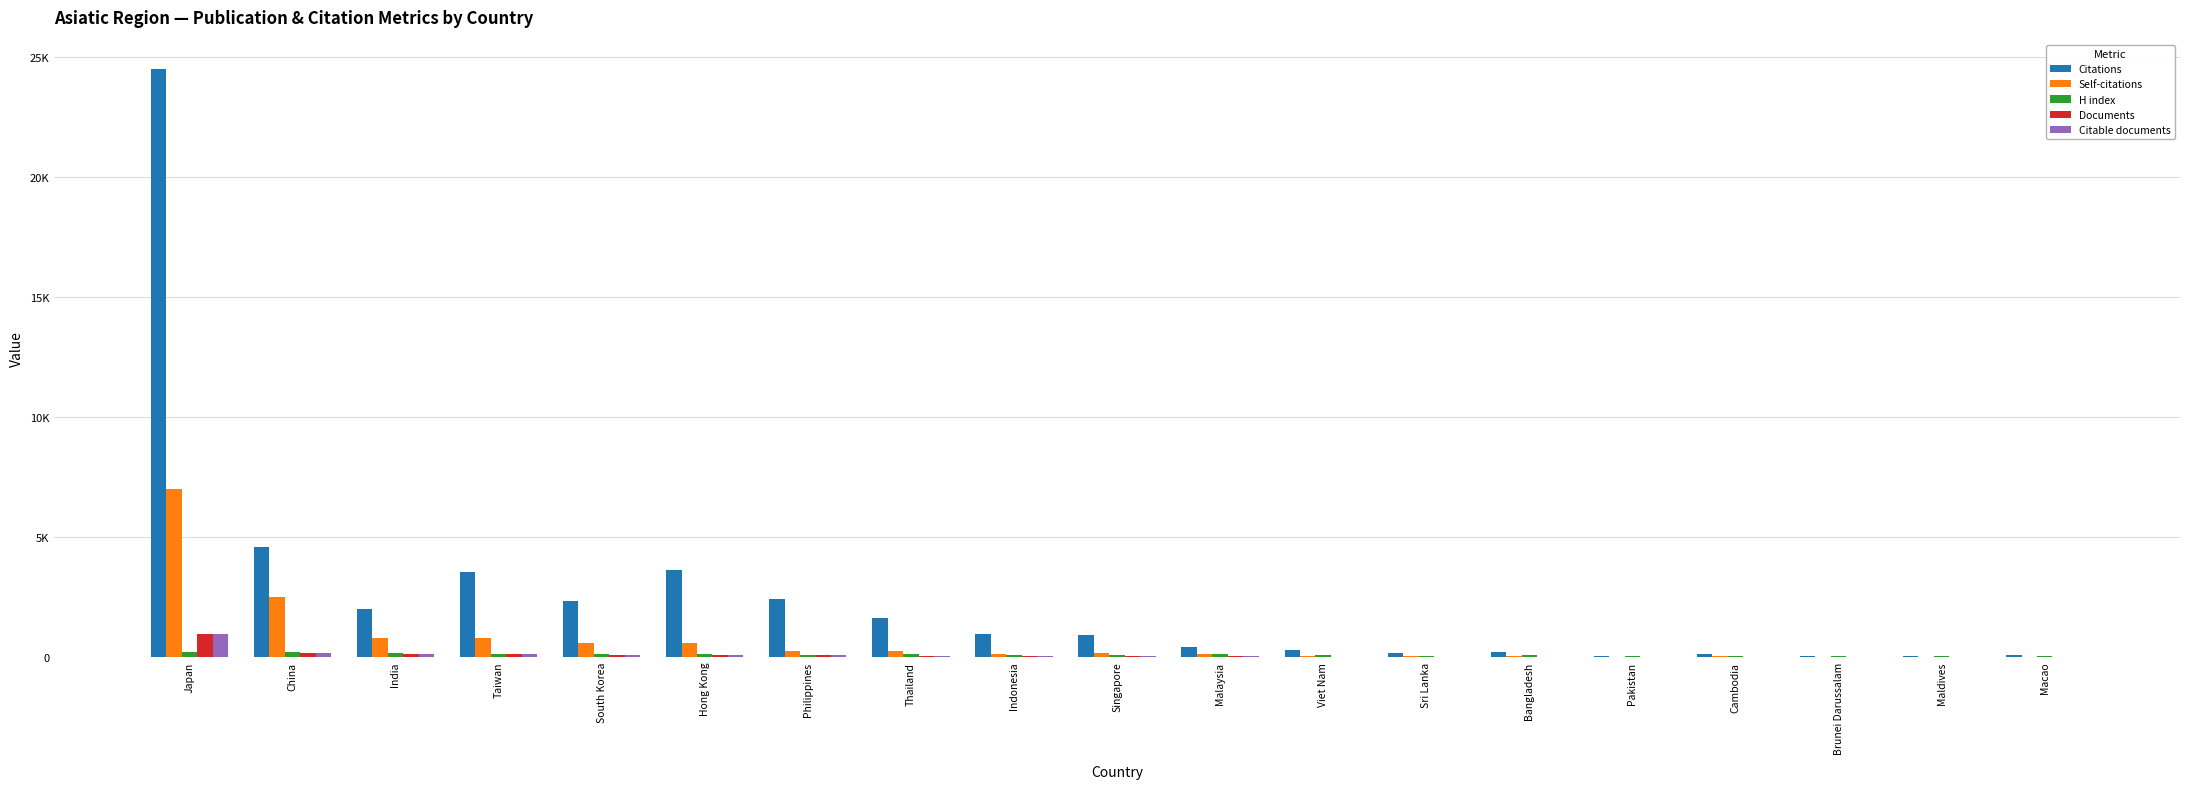

Are the bars horizontal?

No